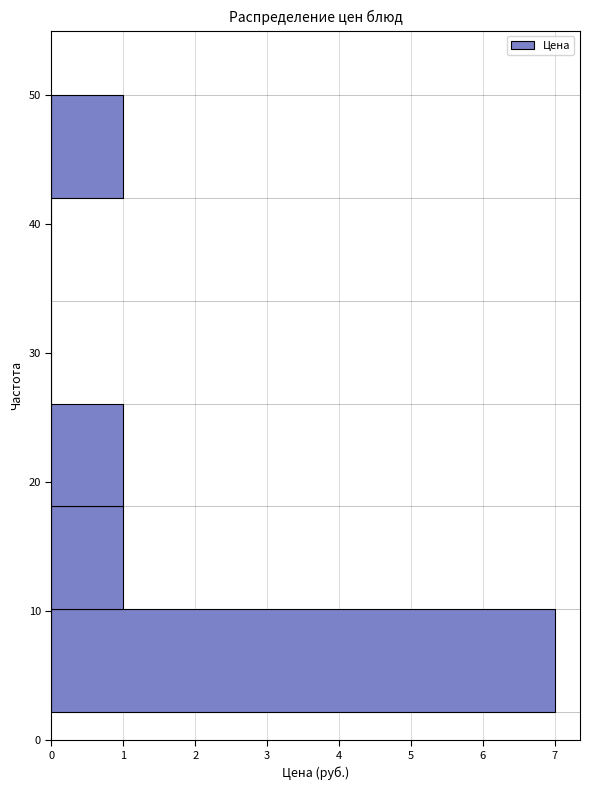

Over which range of the y-axis is the bar longest?

2 to 10